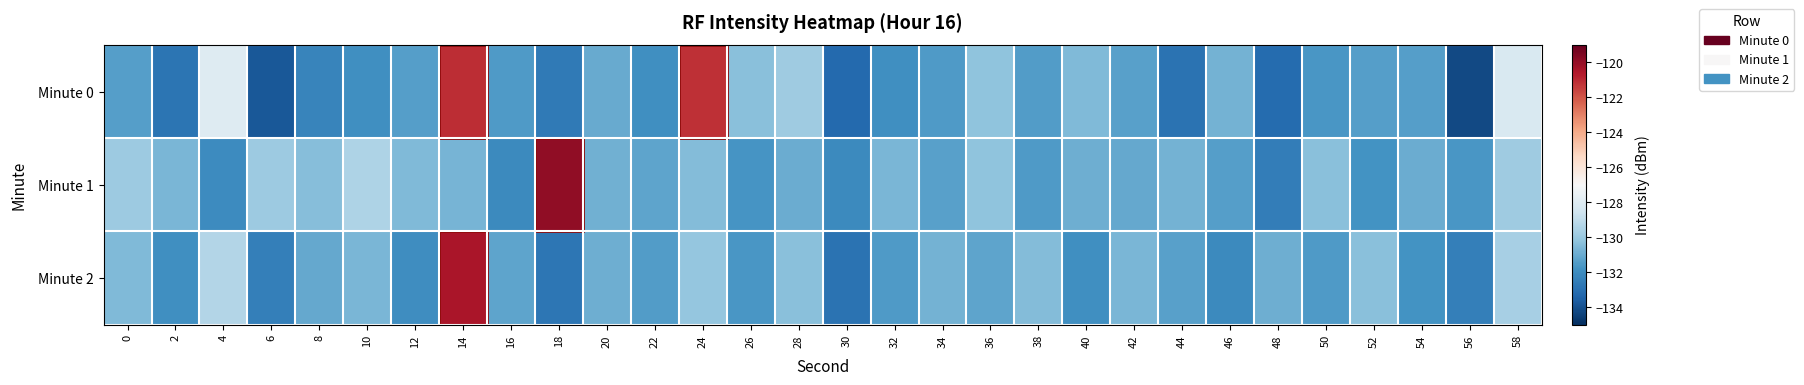

How many distinct data groups are displayed?

3